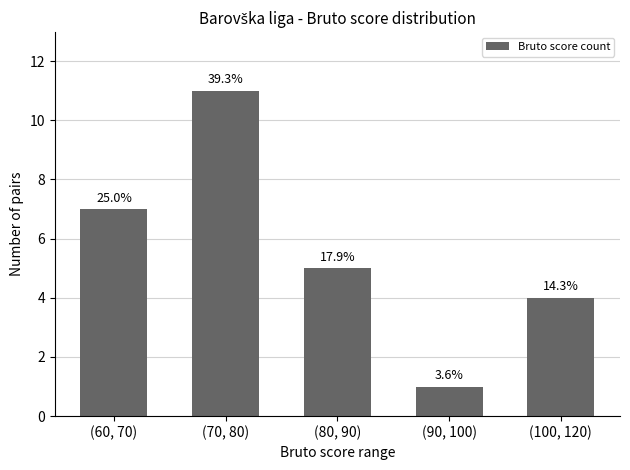

What is the label of the 1st bar from the left?

(60, 70)